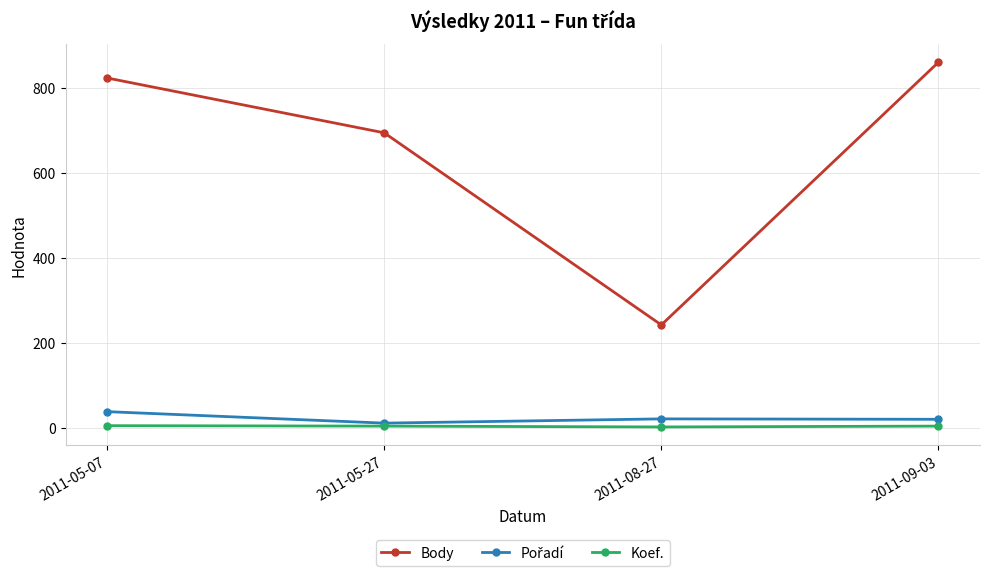

True or false: Koef. and Body cross at least once.

False